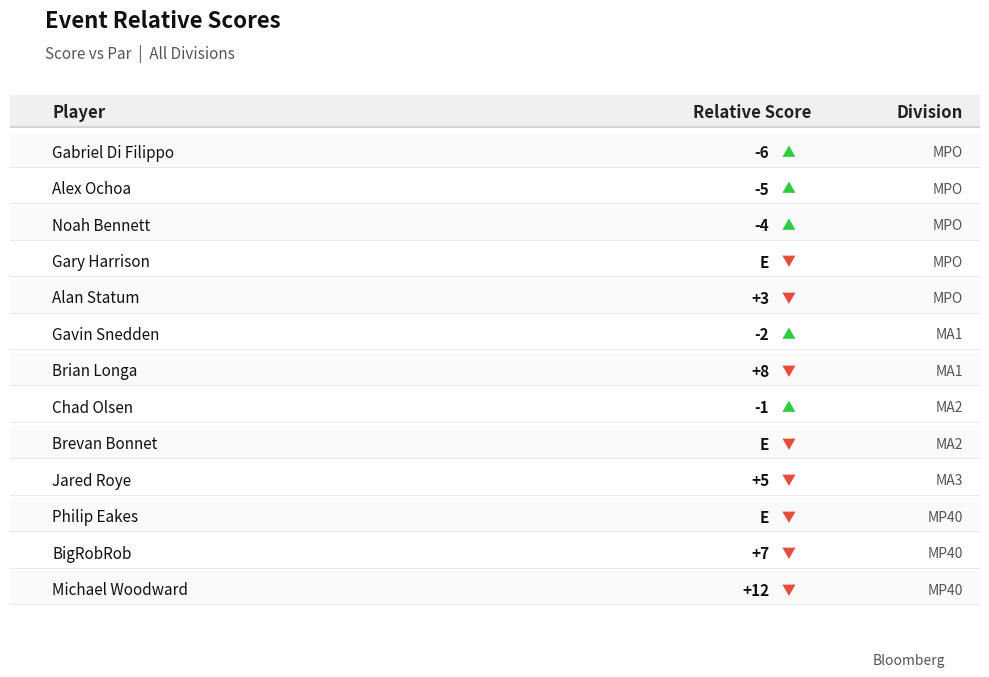

What is the label of the 5th bar from the left?

Alan Statum